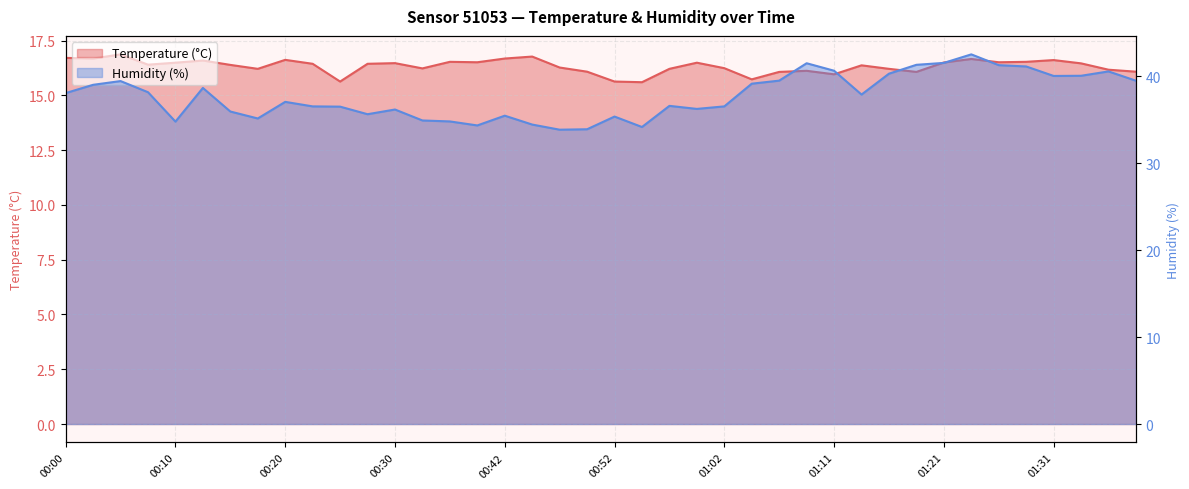

Which category has the lowest value in the Humidity (%) series?

00:47